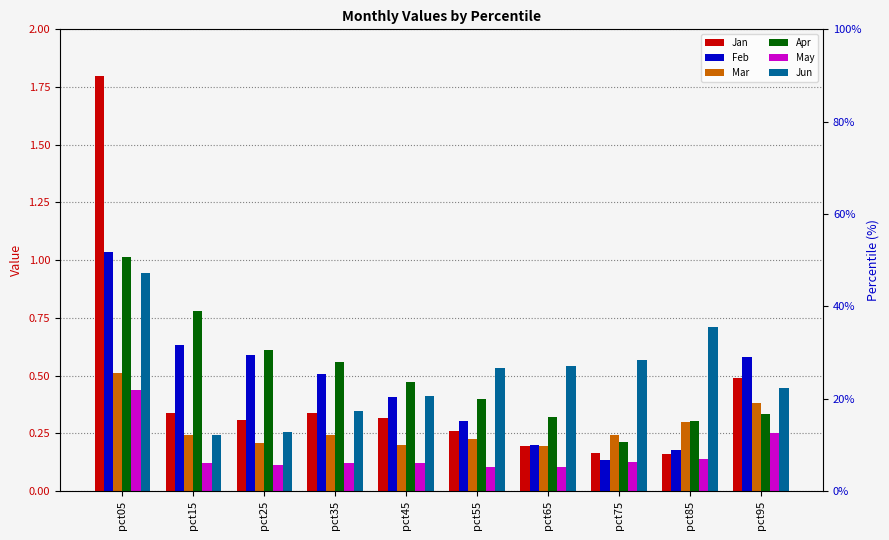

Is it true that Jan equals 0.3 at pct15?

True